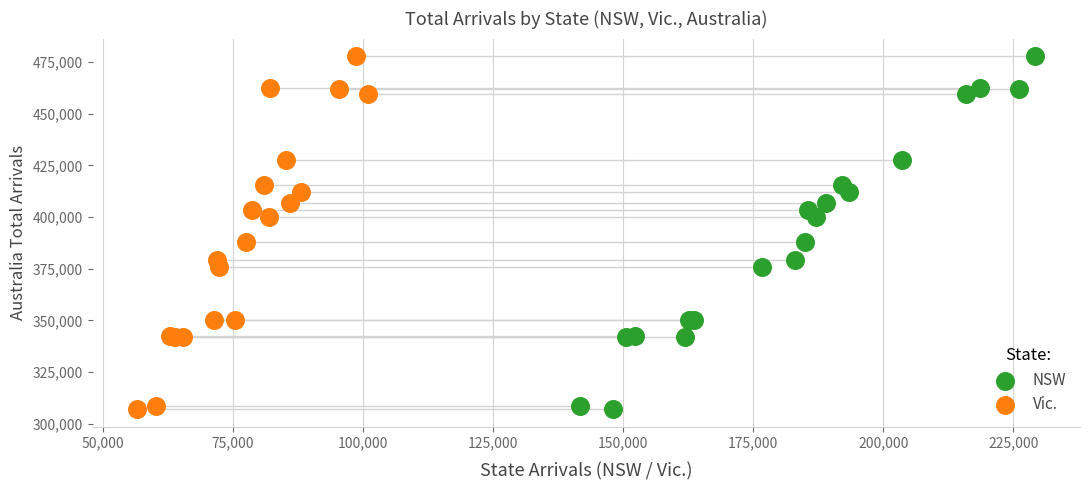

What are all the series names shown in the legend?

NSW, Vic.